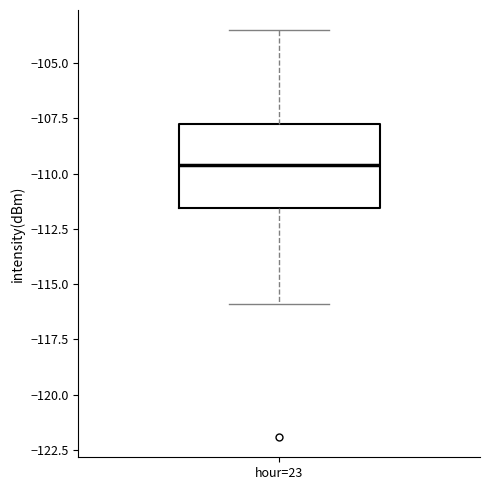

Read this box plot against the y-axis: the position of the median line, the range covered by the box, and the ends of both whiskers. The values are not printed on the chart, so give them approximately, as read against the axis.

median -109.5, box -111.5 to -108.0, whiskers -116.0 to -103.5